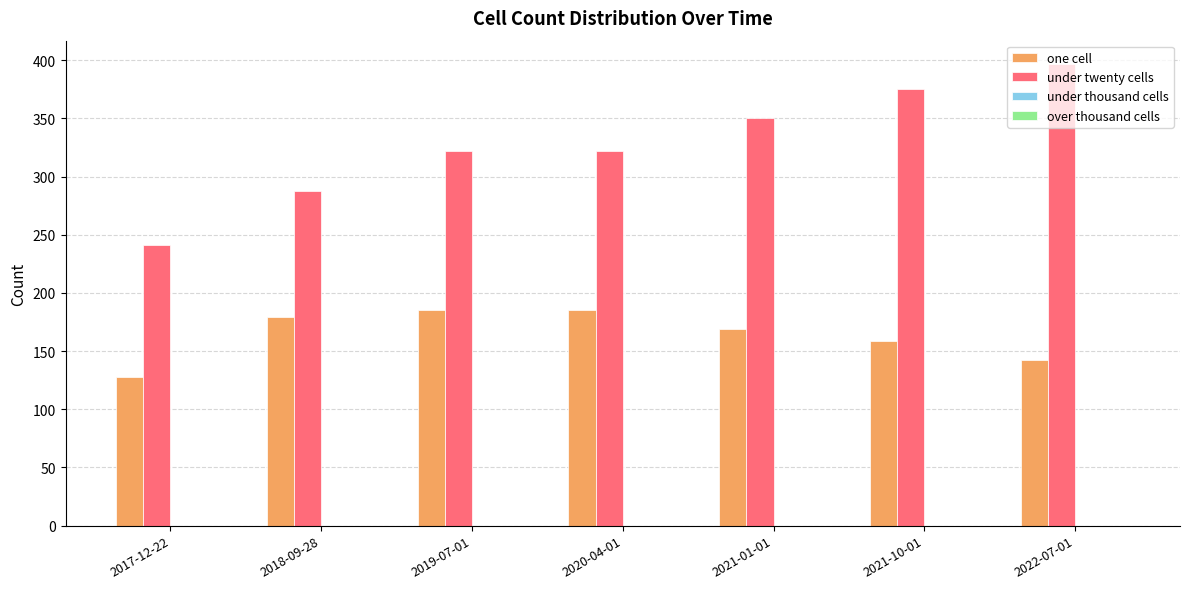

What is the difference between the maximum and second lowest values in the under twenty cells series?

109